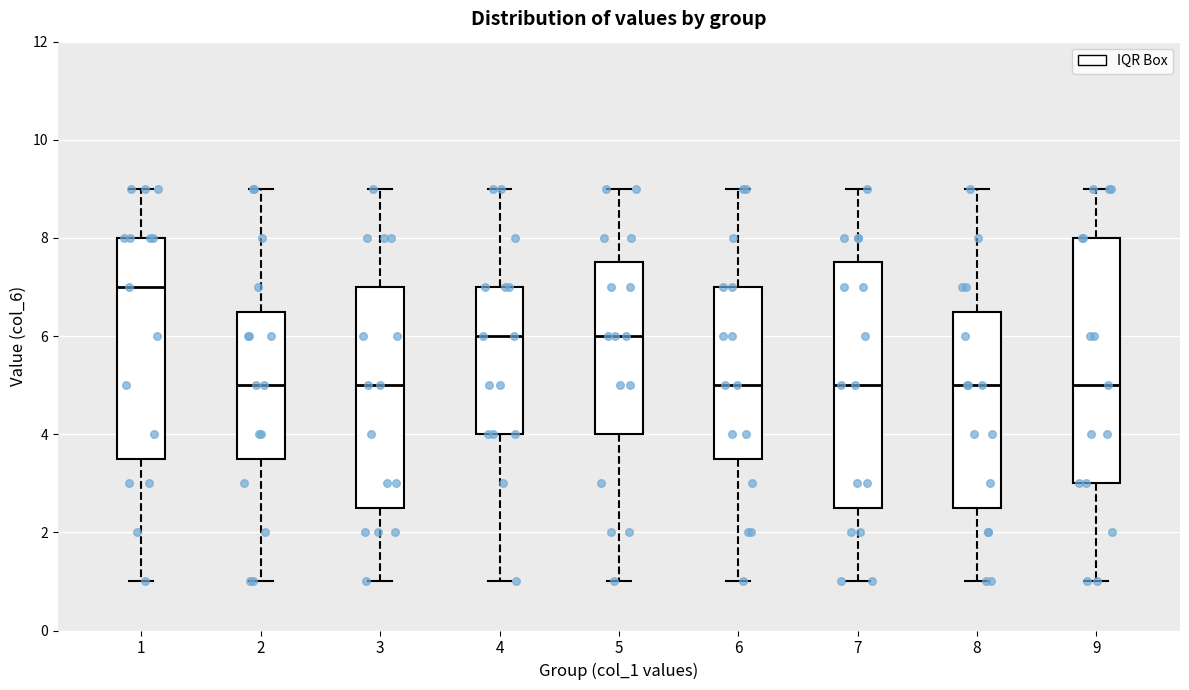

Reading left to right, read every box against the y-axis: the position of its median line, the range the box covers, and the ends of its whiskers. The values are not printed on the chart, so give them approximately, as read against the axis.

1: median 7.0, box 3.6 to 8.0, whiskers 1.0 to 9.0
2: median 5.0, box 3.6 to 6.6, whiskers 1.0 to 9.0
3: median 5.0, box 2.6 to 7.0, whiskers 1.0 to 9.0
4: median 6.0, box 4.0 to 7.0, whiskers 1.0 to 9.0
5: median 6.0, box 4.0 to 7.6, whiskers 1.0 to 9.0
6: median 5.0, box 3.6 to 7.0, whiskers 1.0 to 9.0
7: median 5.0, box 2.6 to 7.6, whiskers 1.0 to 9.0
8: median 5.0, box 2.6 to 6.6, whiskers 1.0 to 9.0
9: median 5.0, box 3.0 to 8.0, whiskers 1.0 to 9.0